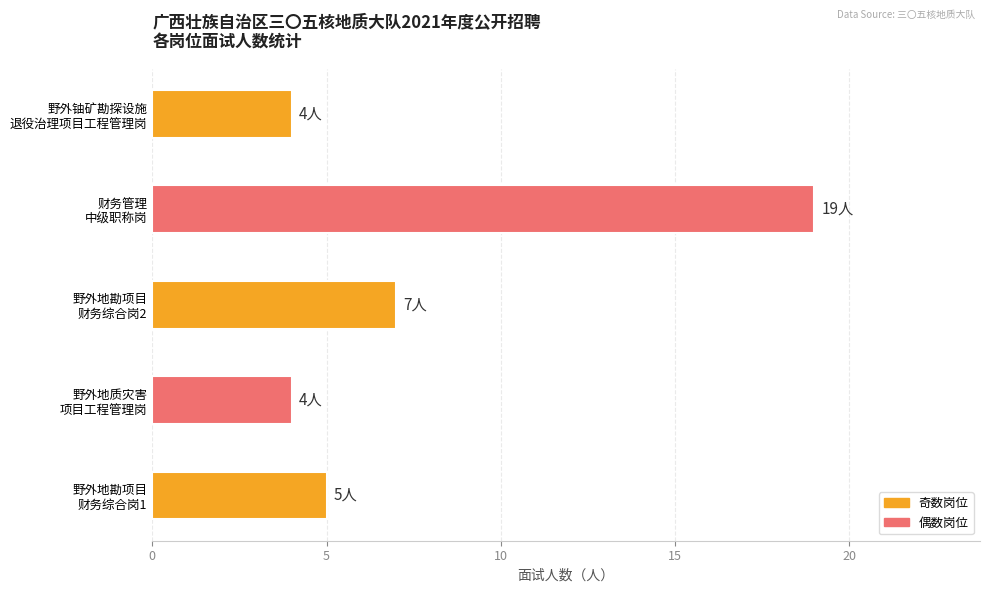

Which label corresponds to the largest value in the chart?

财务管理
中级职称岗